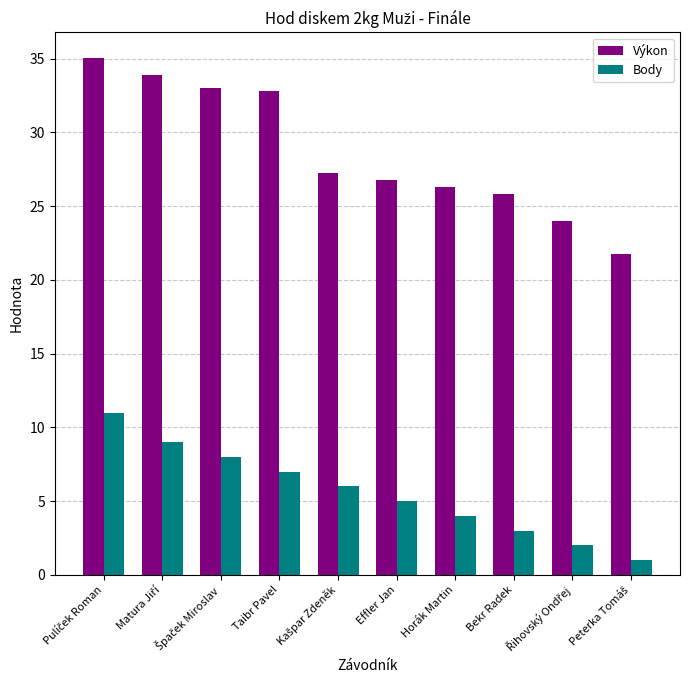

What is the sum of all Body values?

56.0